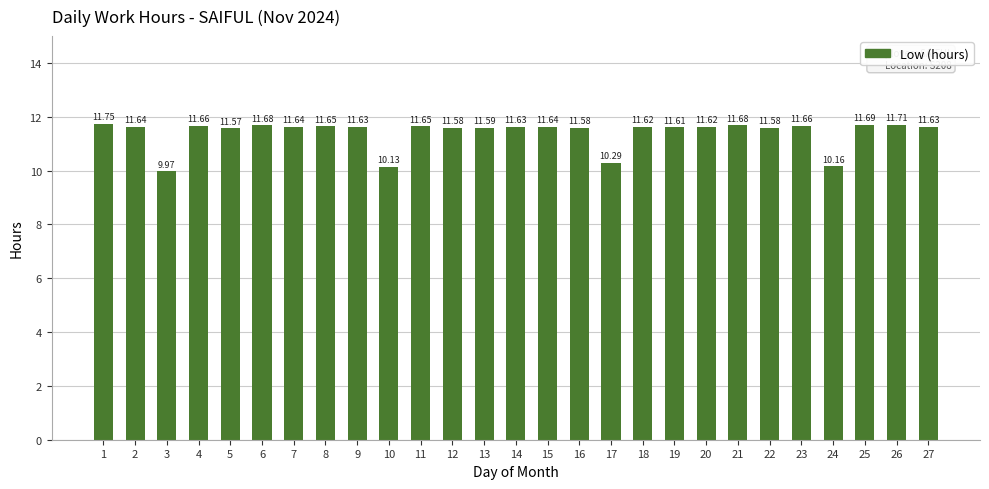

Approximately how many times larger is the value at 26 compared to 14?

1.0